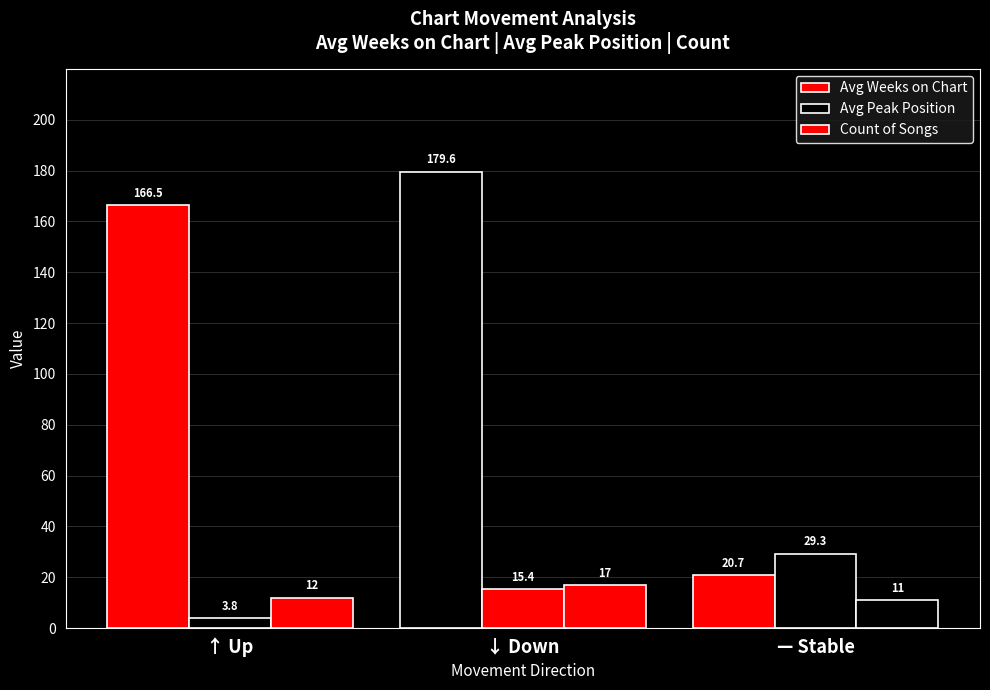

How many groups of bars are there?

3